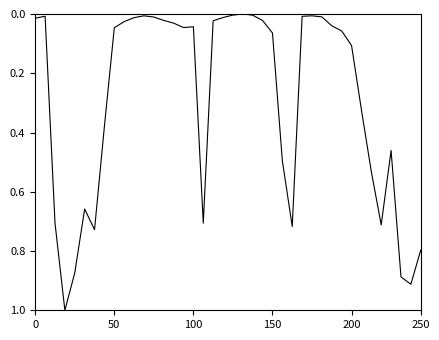

What is the maximum value shown in the chart?

1.0